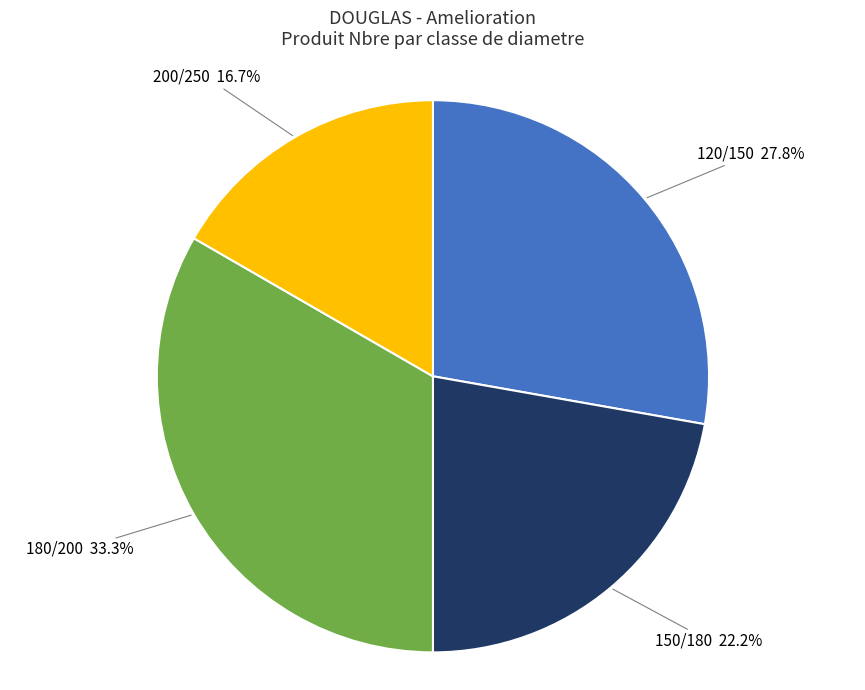

What is the ratio of the value at 150/180 to the value at 200/250?

1.3